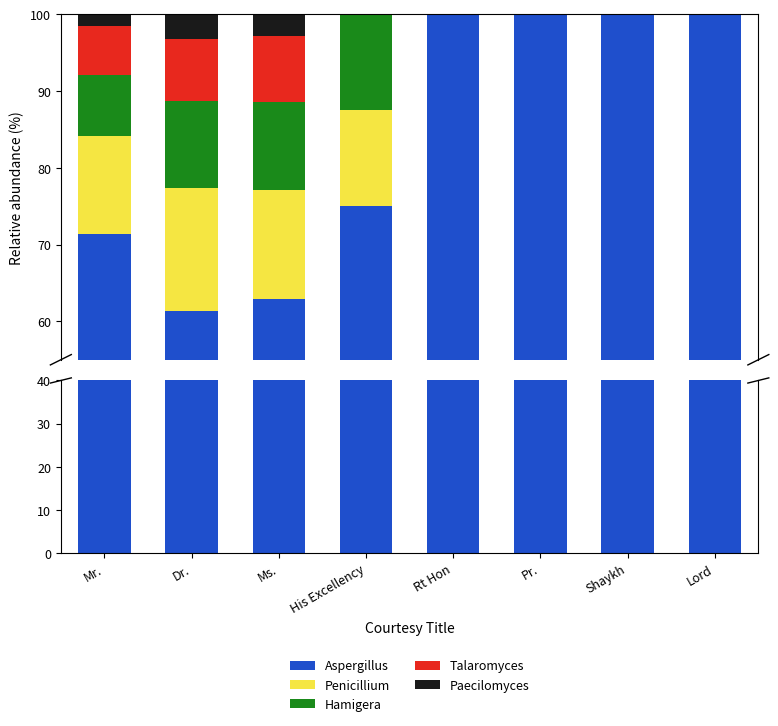

How many groups of bars are there?

8